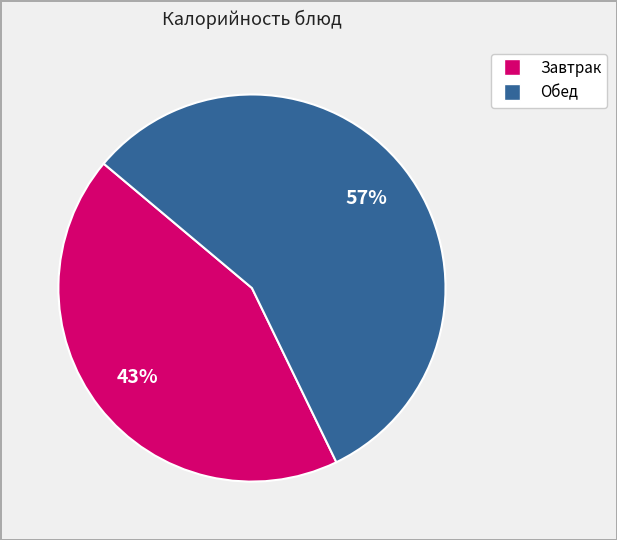

To the nearest percent, what is the average slice percentage?

50%